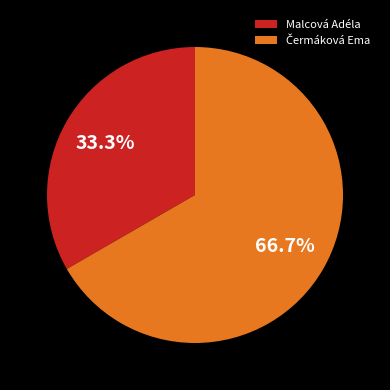

What portion of the pie excludes Malcová Adéla?

66.7%